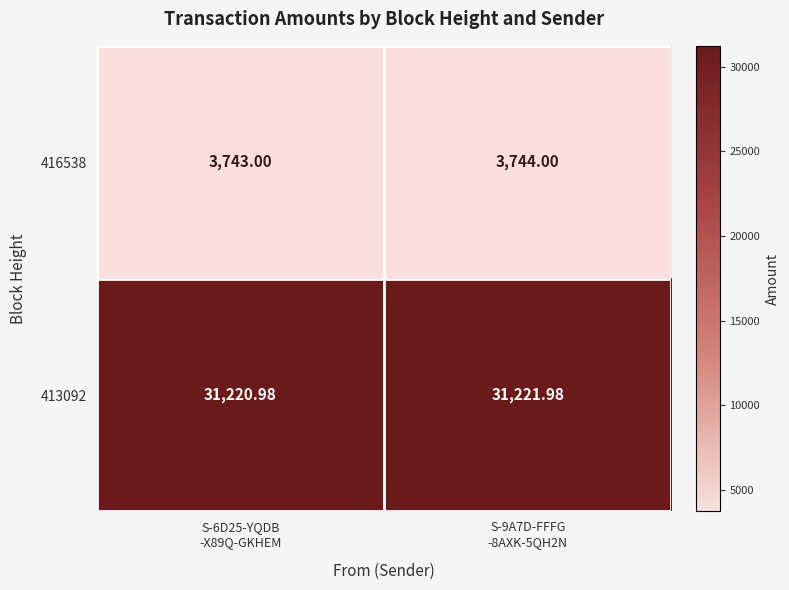

Which series has the largest total across all categories?

413092